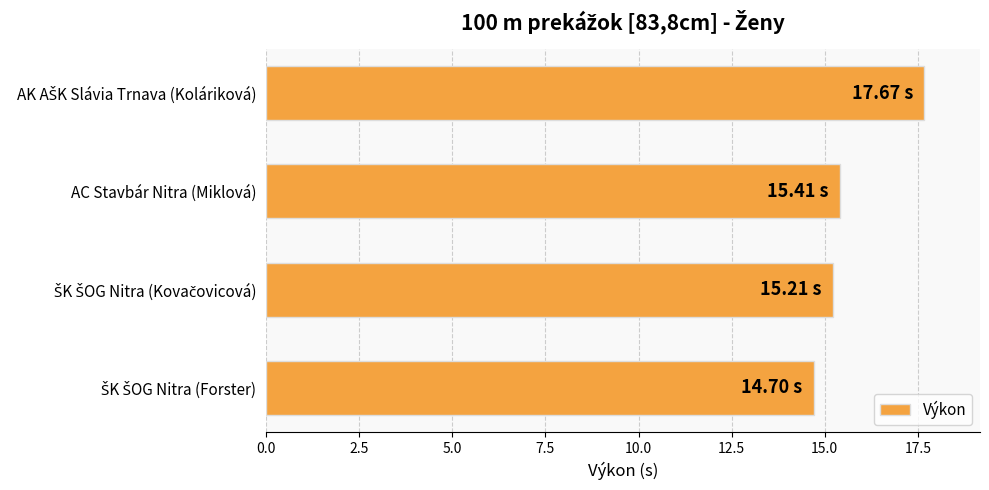

What is the difference between the maximum and minimum values?

3.0